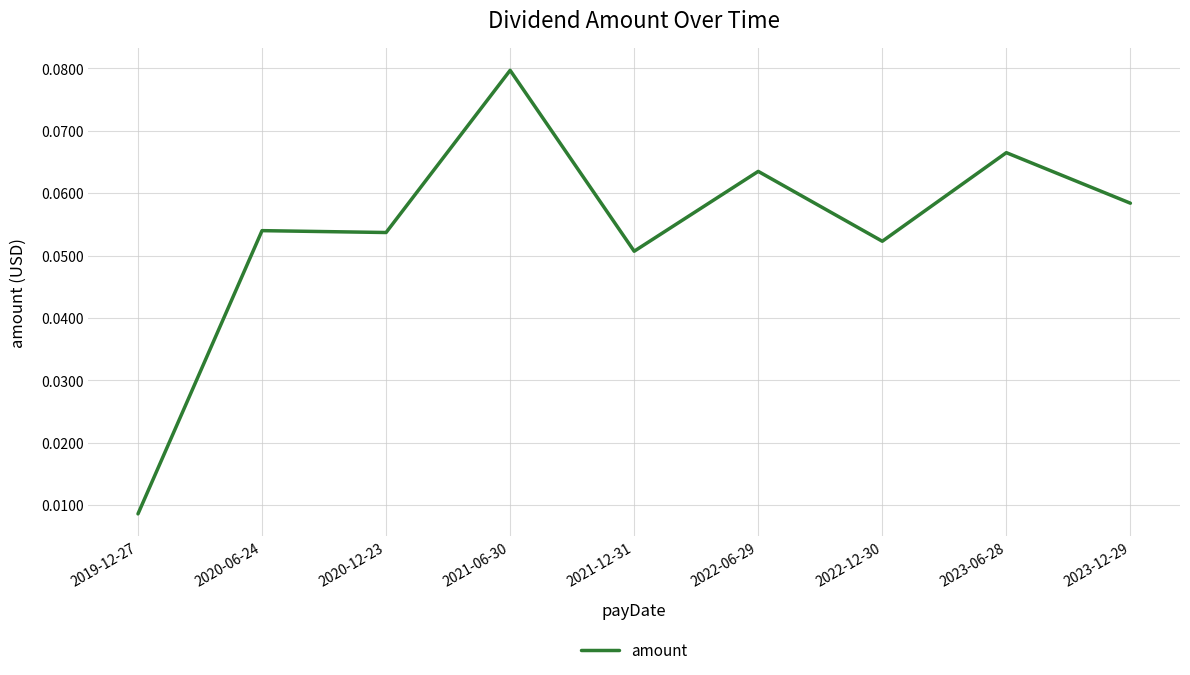

True or false: the data has more than 0 interior local peaks.

True